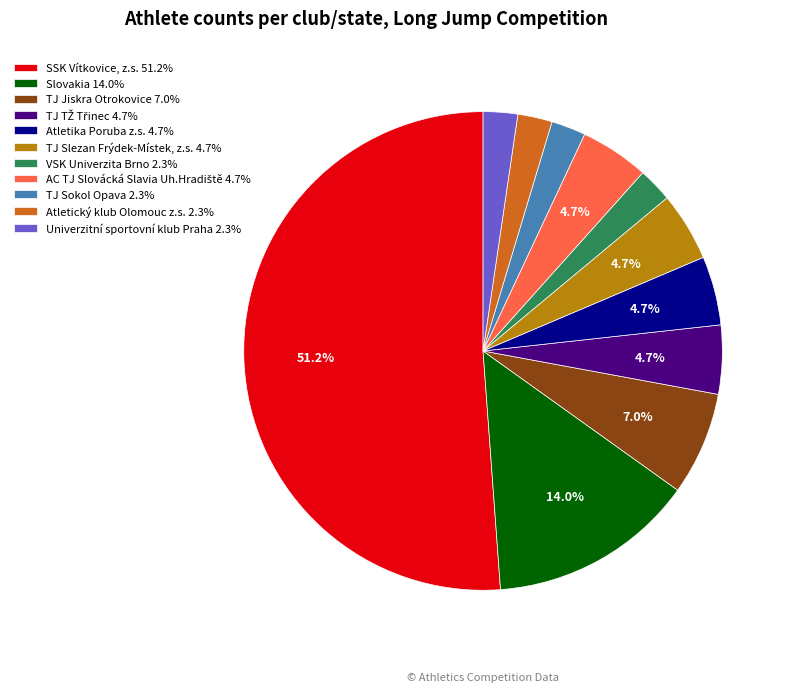

Does SSK Vítkovice, z.s. 51.2% account for over 50% of the chart?

Yes